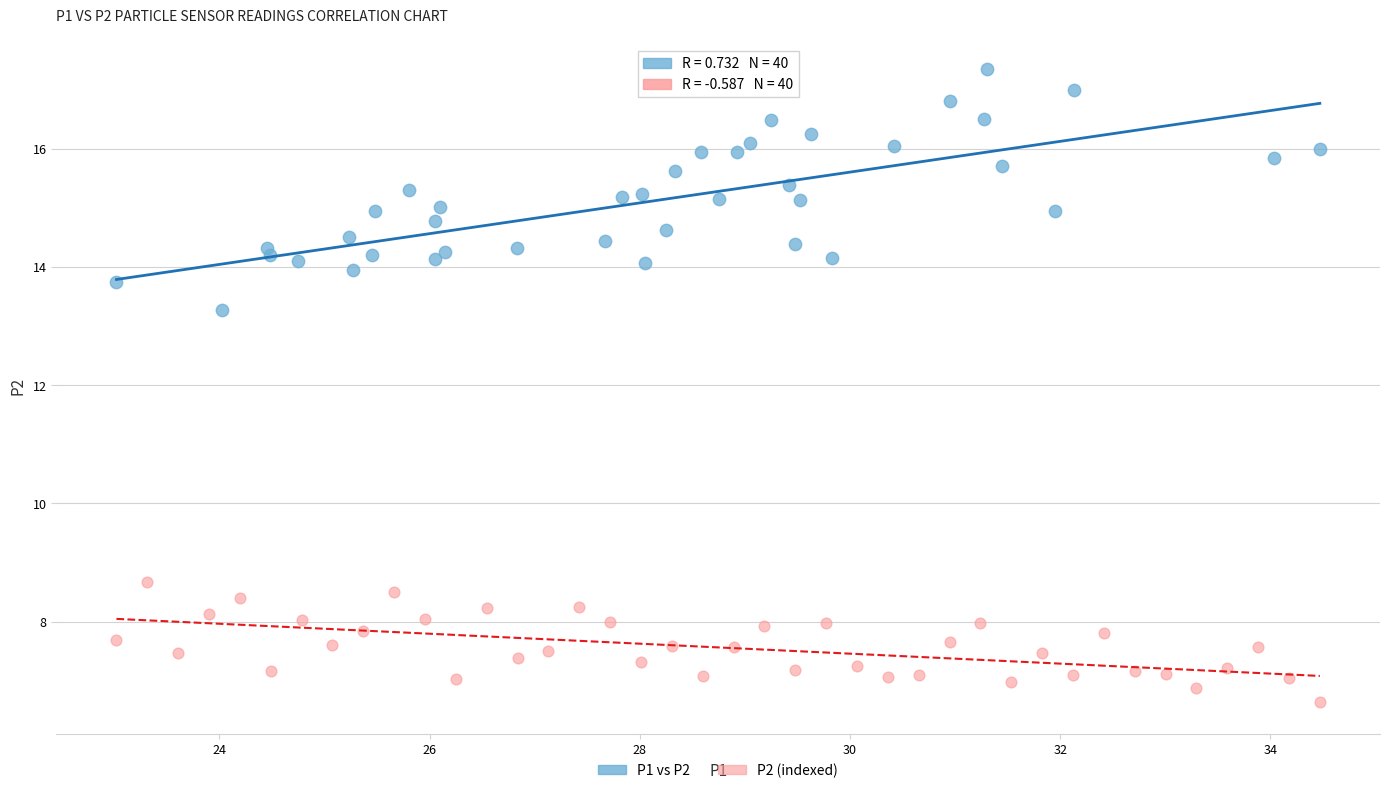

Which series contains the lowest Y value?

P2 (indexed)